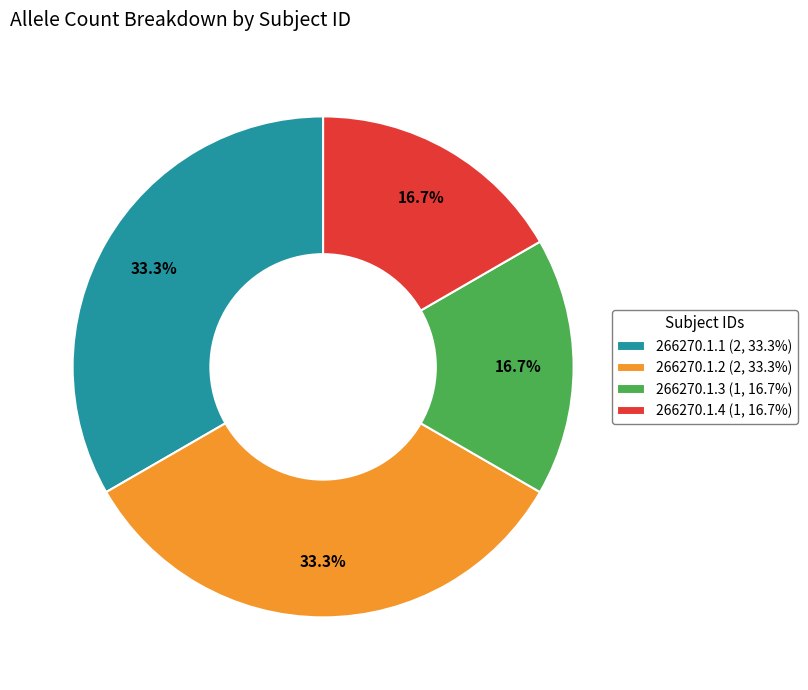

What percentage is NOT represented by 266270.1.1?

66.7%